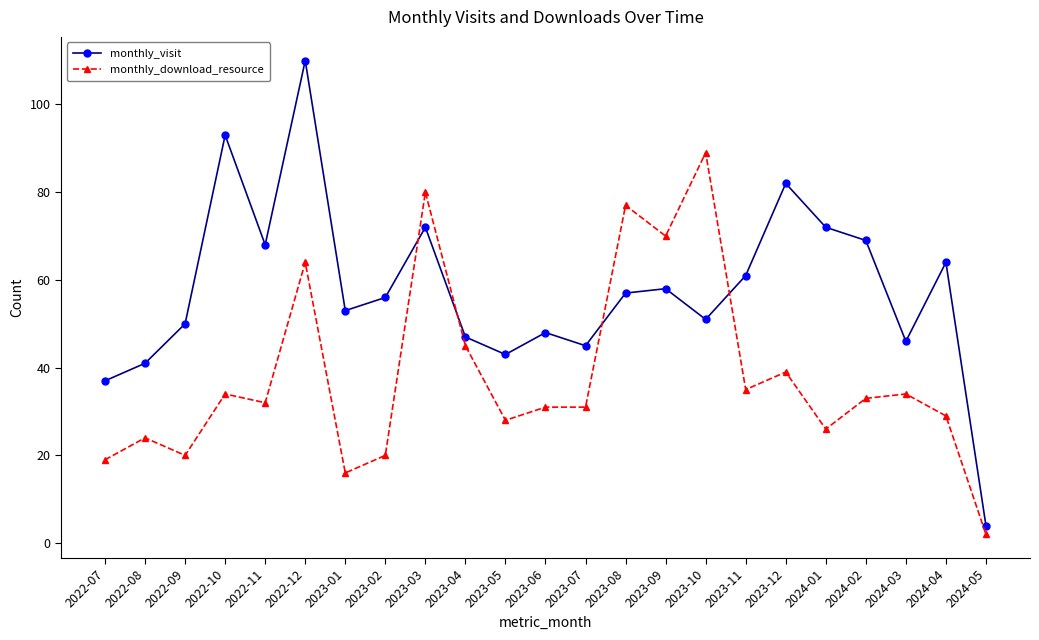

Reading left to right, what are all the values shown in this chart?

monthly_visit: 2022-07=37	2022-08=41	2022-09=50	2022-10=93	2022-11=68	2022-12=110	2023-01=53	2023-02=56	2023-03=72	2023-04=47	2023-05=43	2023-06=48	2023-07=45	2023-08=57	2023-09=58	2023-10=51	2023-11=61	2023-12=82	2024-01=72	2024-02=69	2024-03=46	2024-04=64	2024-05=4
monthly_download_resource: 2022-07=19	2022-08=24	2022-09=20	2022-10=34	2022-11=32	2022-12=64	2023-01=16	2023-02=20	2023-03=80	2023-04=45	2023-05=28	2023-06=31	2023-07=31	2023-08=77	2023-09=70	2023-10=89	2023-11=35	2023-12=39	2024-01=26	2024-02=33	2024-03=34	2024-04=29	2024-05=2